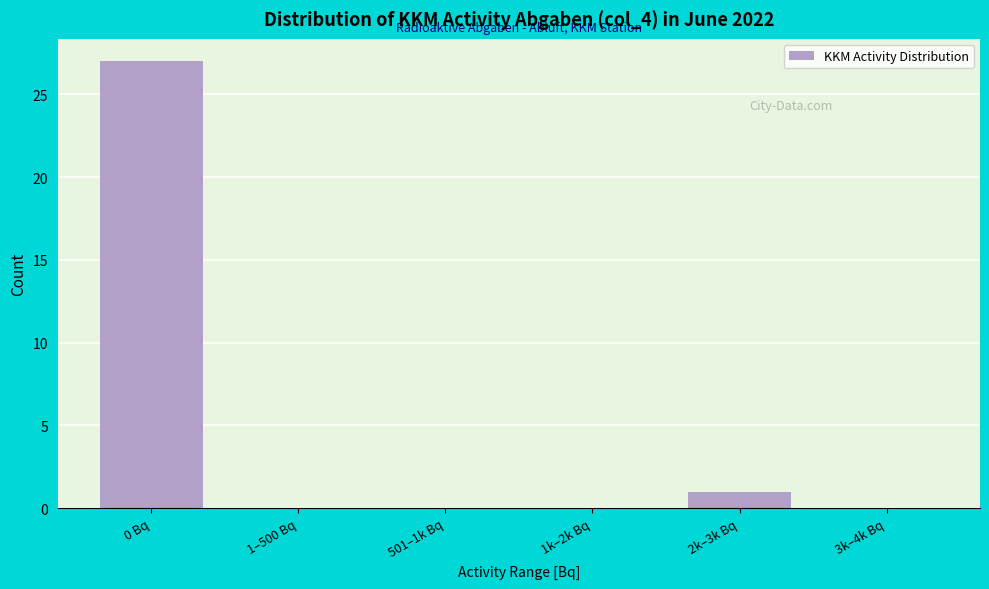

Reading left to right, what are all the values shown in this chart?

0 Bq=27	1–500 Bq=0	501–1k Bq=0	1k–2k Bq=0	2k–3k Bq=1	3k–4k Bq=0